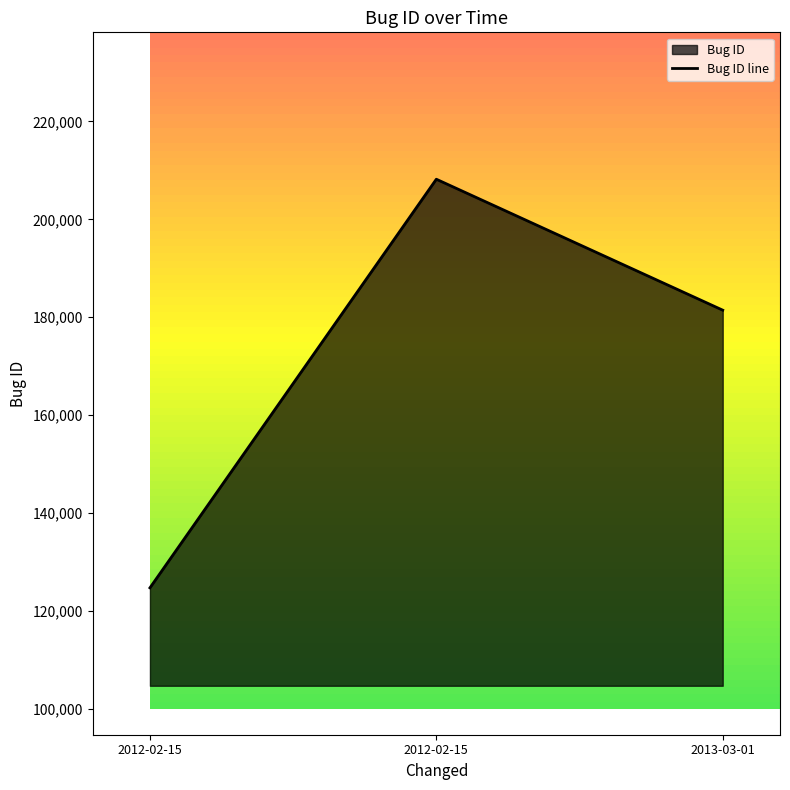

Is it true that the value at 2013-03-01 is 181446?

True